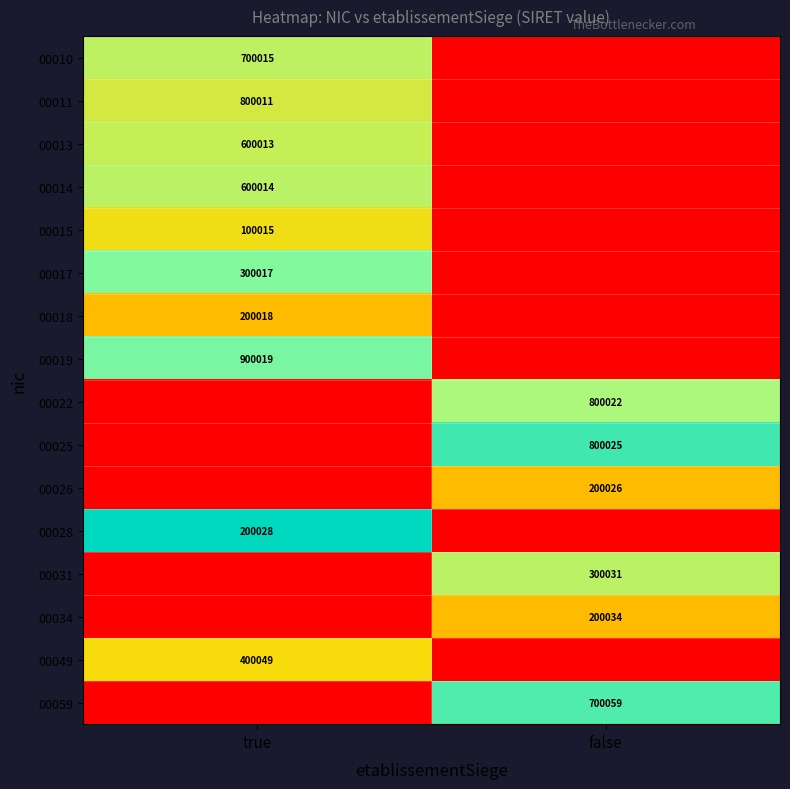

True or false: 00025 has a value of 800025 at false.

True